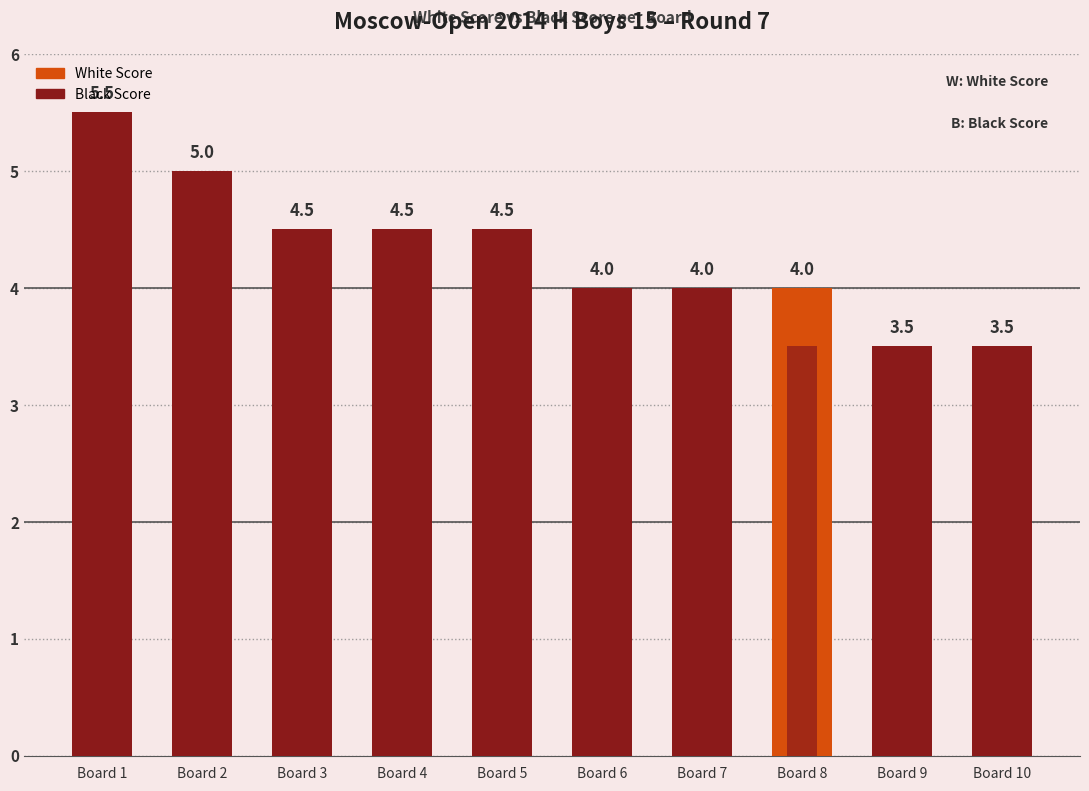

What is the difference between the second highest and minimum values in the White Score series?

1.5